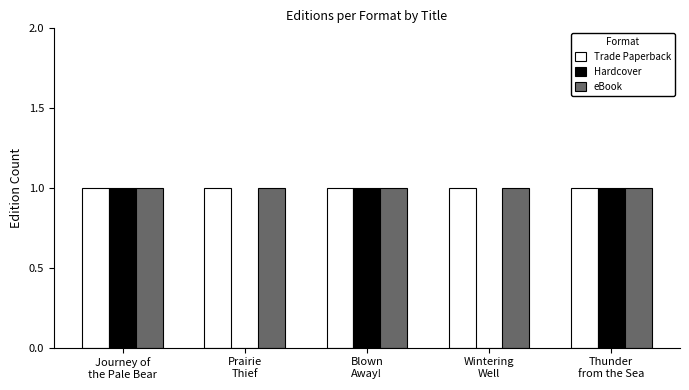

Is it true that Hardcover equals 1 at Blown
Away!?

True